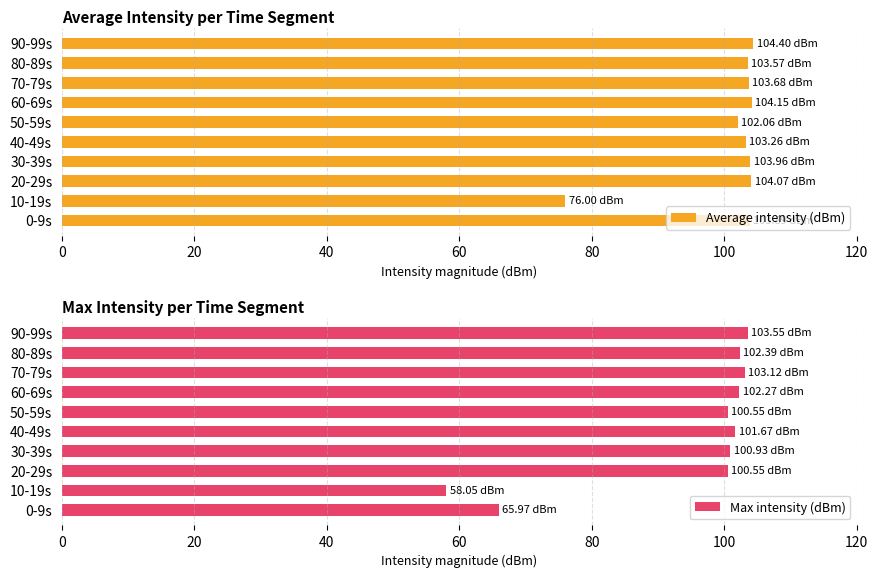

What is the difference between the maximum and second lowest values in the Max intensity (dBm) series?

37.6